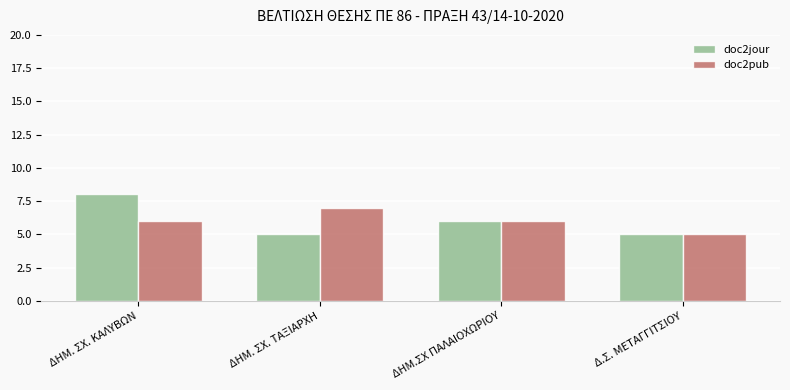

How many series are shown in this chart?

2